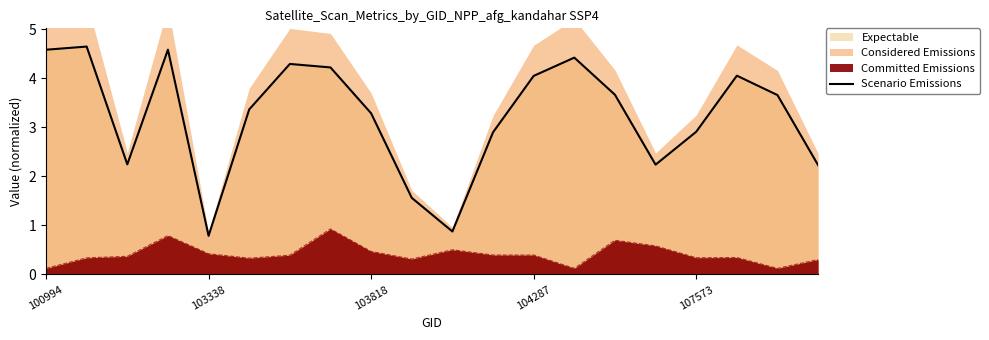

The chart shows a value of 6.4 at 104287. True or false?

False